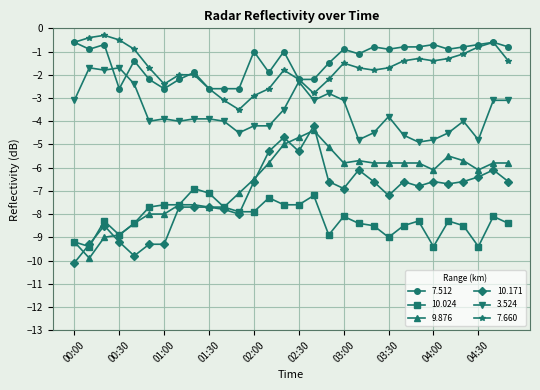

What is the difference between the second highest and second lowest values in the 7.512 series?

2.0